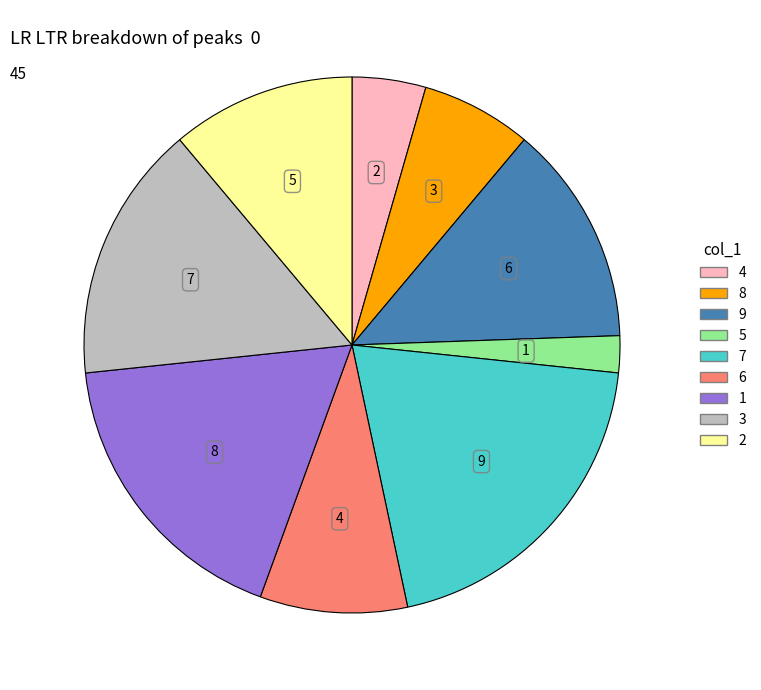

Count the number of slices in the pie.

9